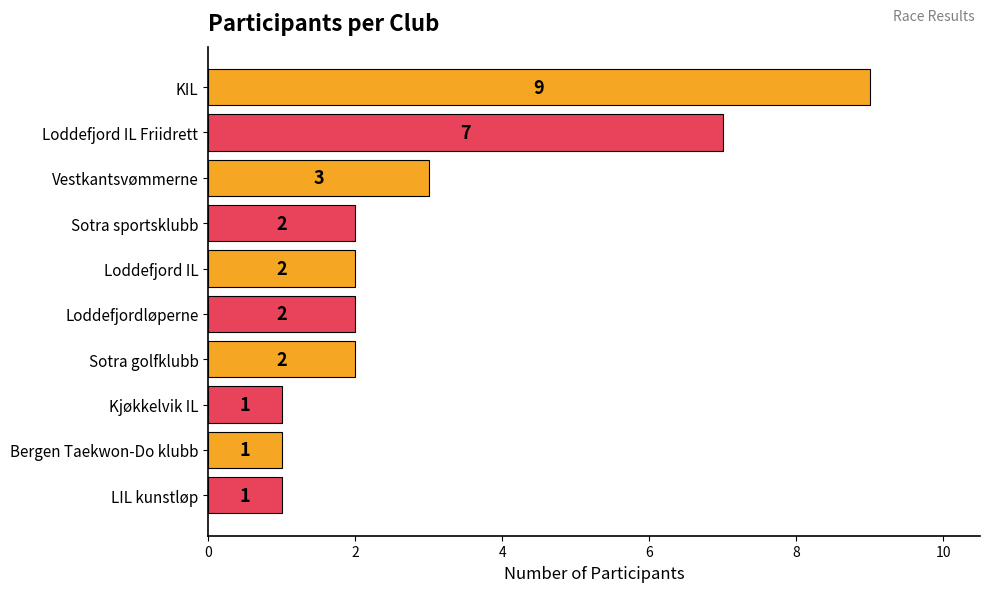

Reading top to bottom, transcribe all the data shown in this chart.

9	7	3	2	2	2	2	1	1	1